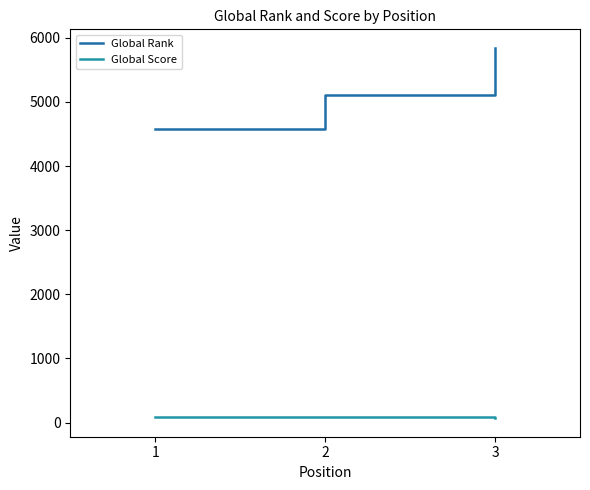

What is the total value across all series at 3?

5911